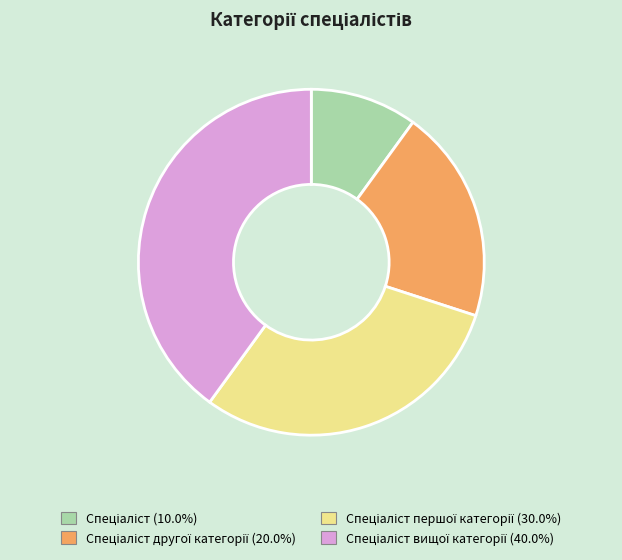

Count the number of slices in the pie.

4